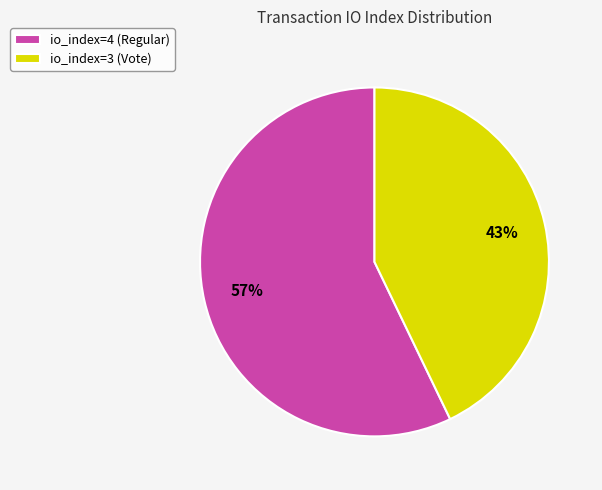

Between io_index=4 (Regular) and io_index=3 (Vote), which is larger?

io_index=4 (Regular)